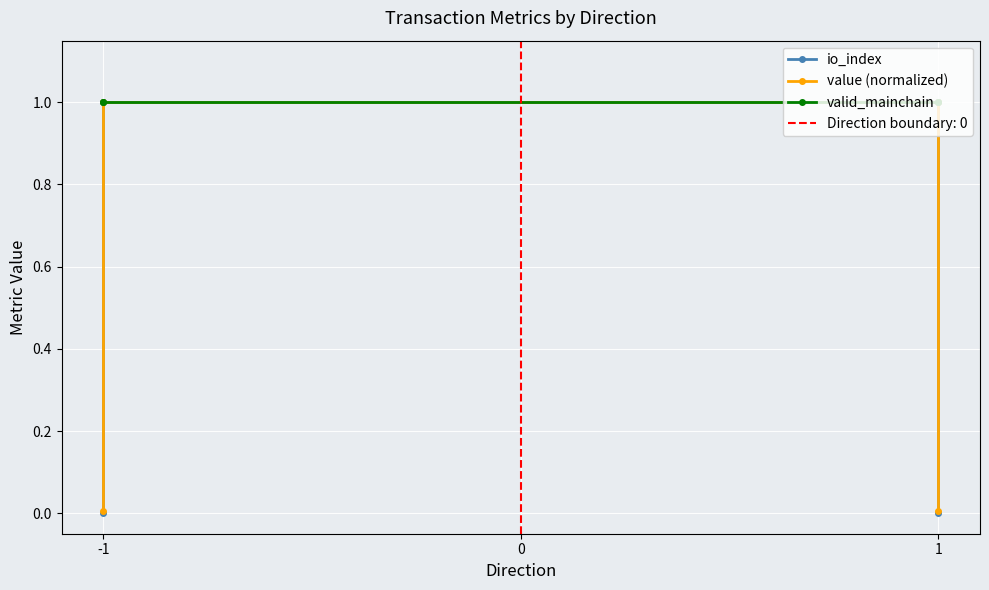

How many lines are shown in the chart?

3